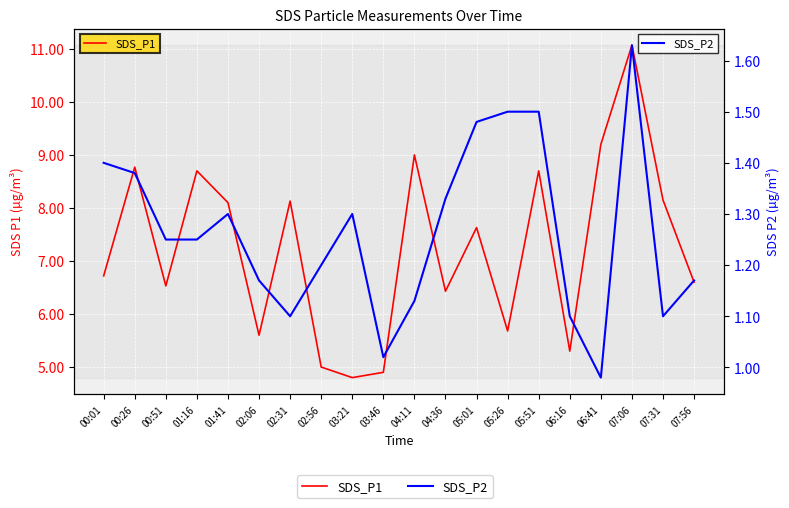

True or false: SDS_P2 and SDS_P1 intersect in this chart.

False